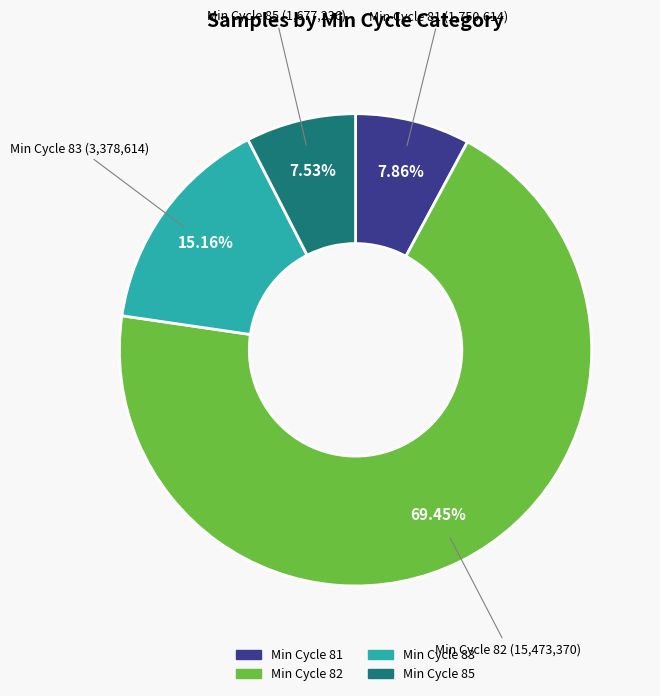

Does any single category account for the majority?

Yes